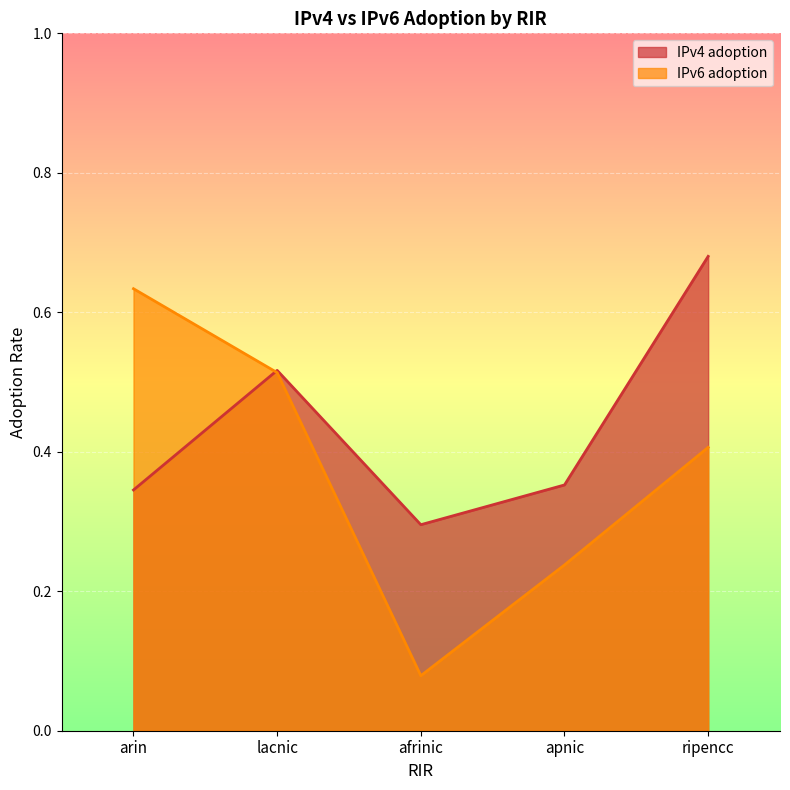

What is the label of the 3rd point from the right?

afrinic